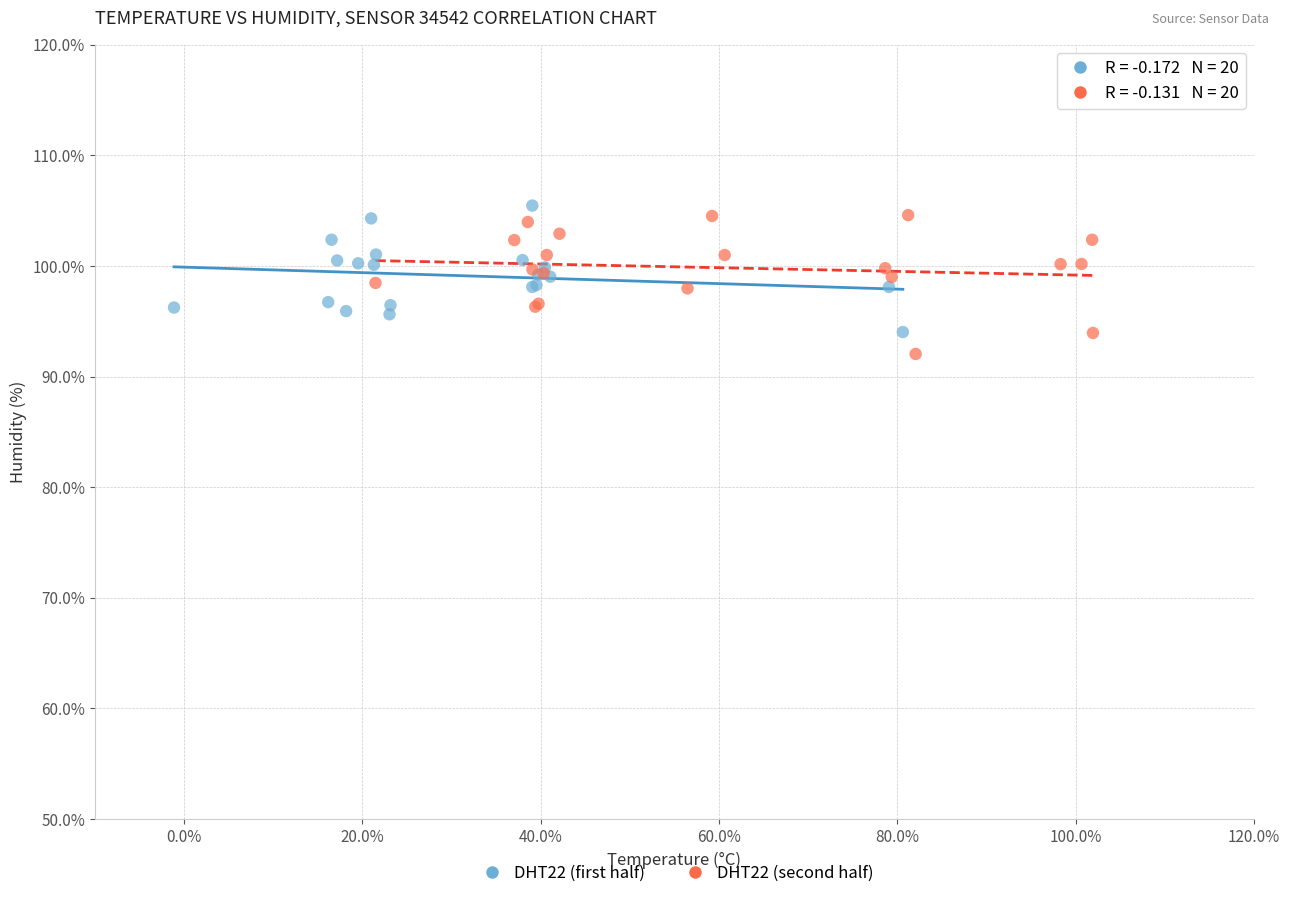

What are all the series names shown in the legend?

DHT22 (first half), DHT22 (second half)